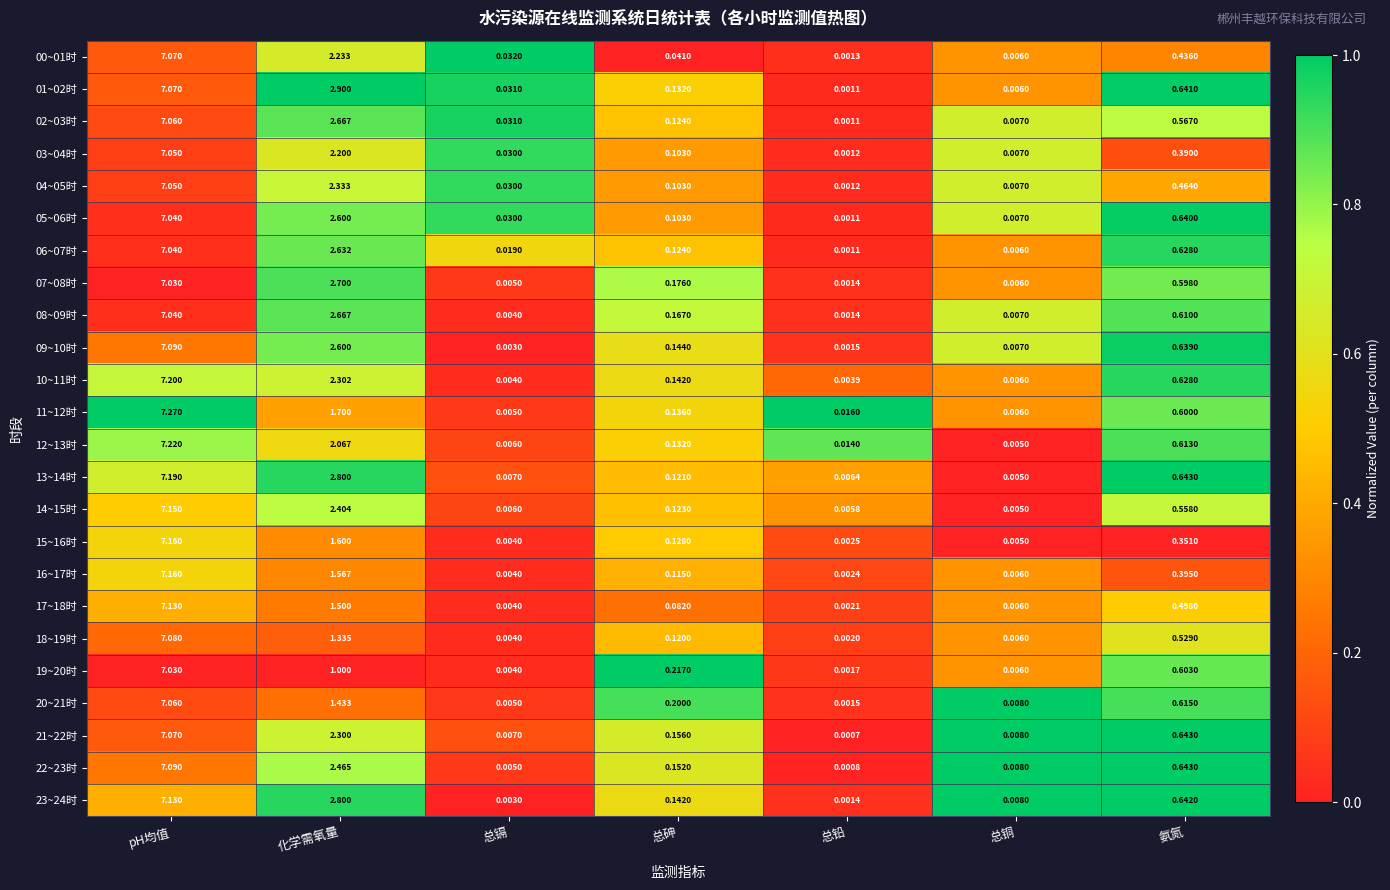

Which category has the lowest value in the 19~20时 series?

总铅